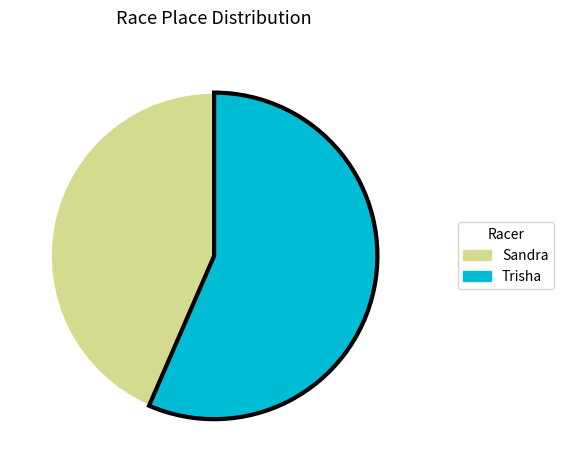

Is the sum of Trisha and Sandra greater than half?

Yes